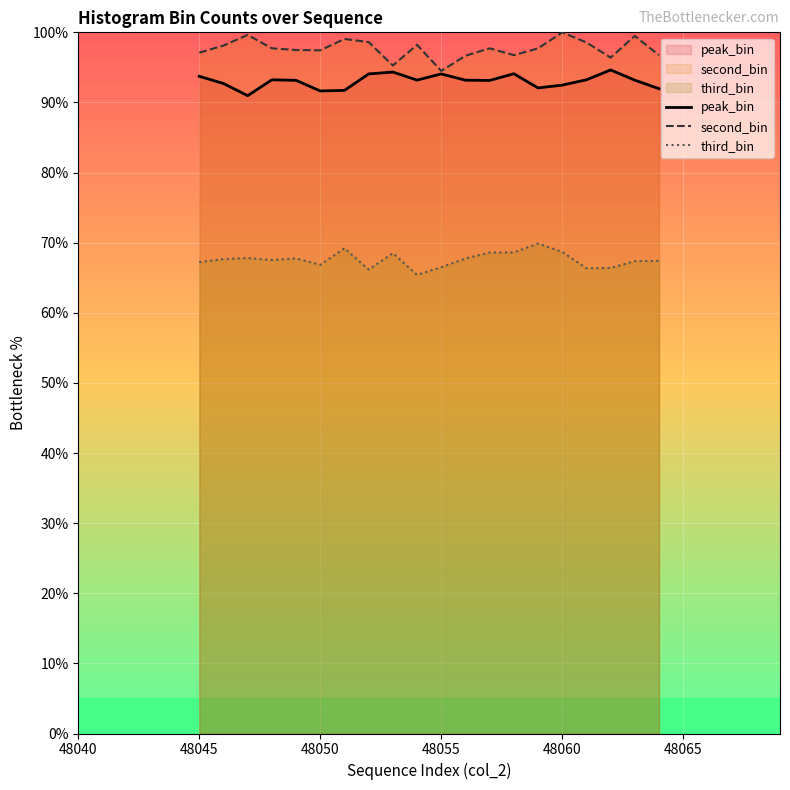

What is the average value of the second_bin series?

97.7